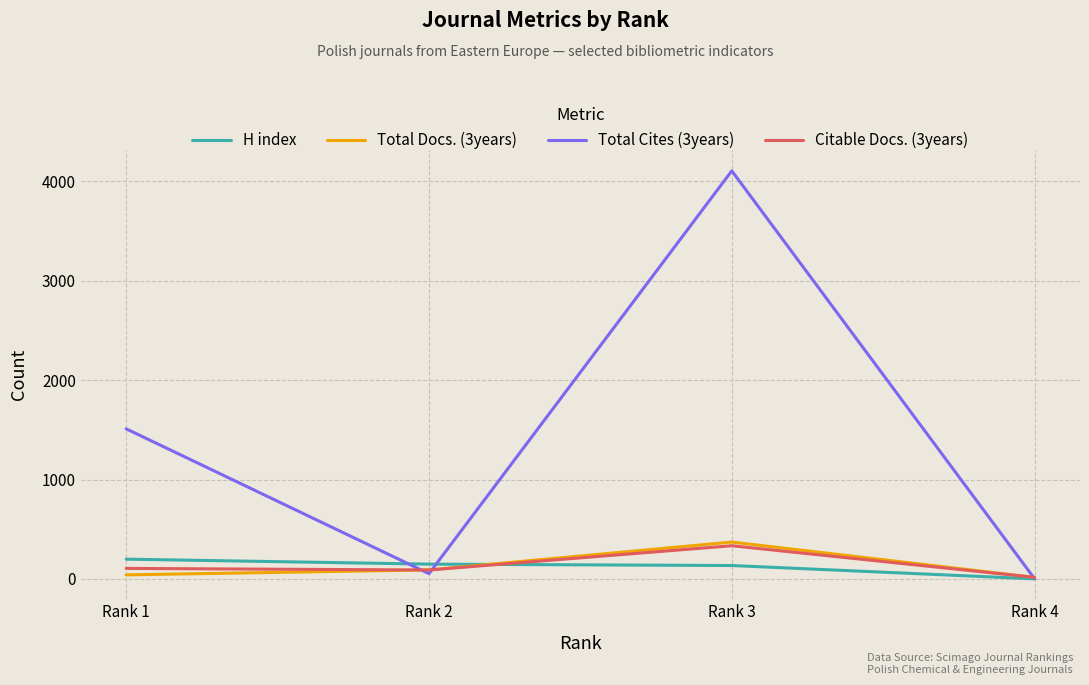

What is the difference between the second highest and minimum values in the Total Cites (3years) series?

1508